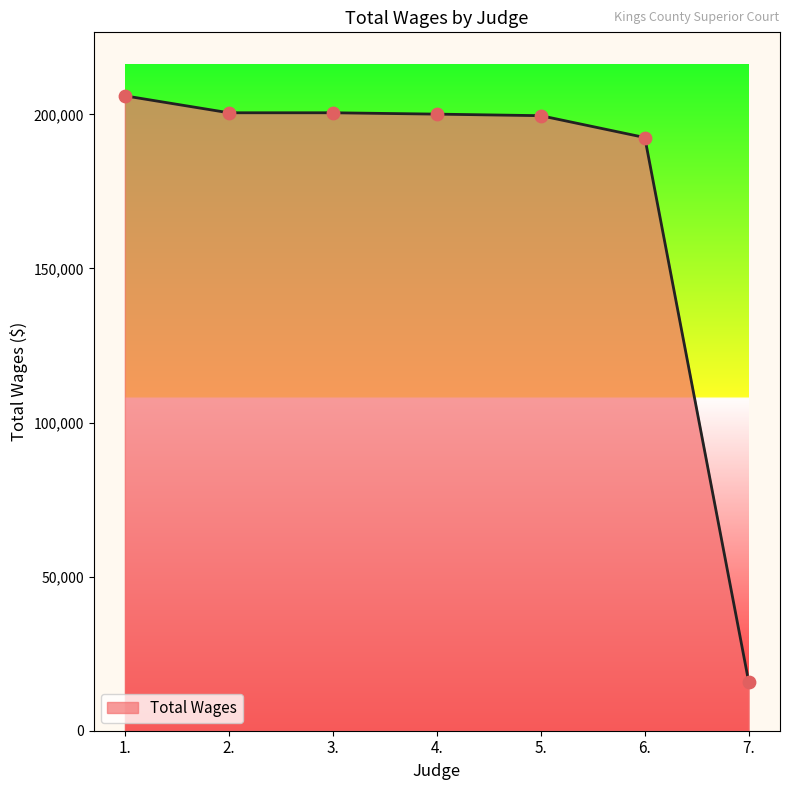

Which has a higher value, 1. or 4.?

1.